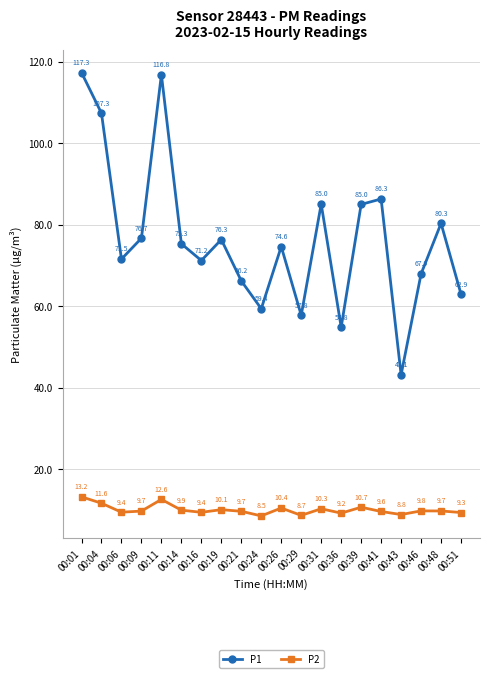

Which series has the largest range (max minus min)?

P1